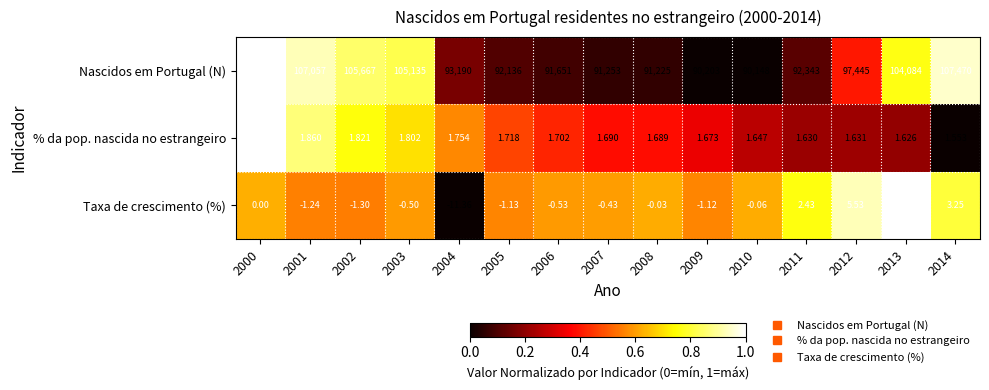

Count the number of categories in the chart.

15